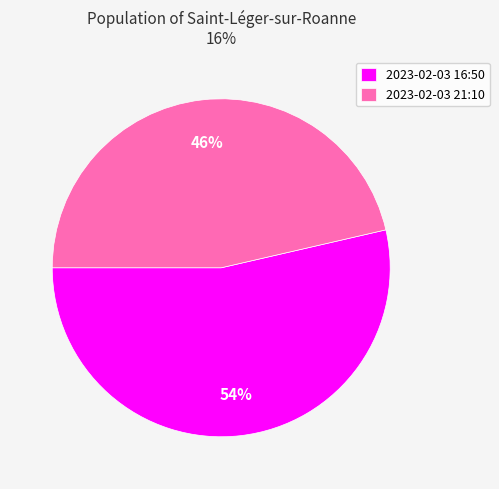

To the nearest percent, what percentage of the pie is 2023-02-03 21:10?

46%